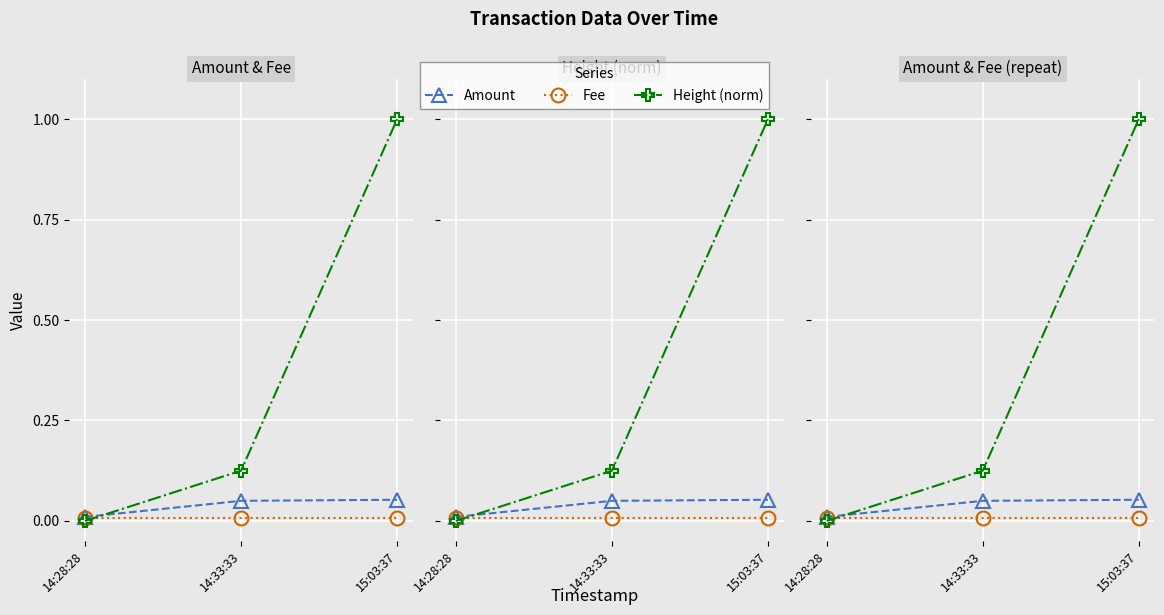

Between 15:03:37 and 14:28:28, which is larger?

15:03:37